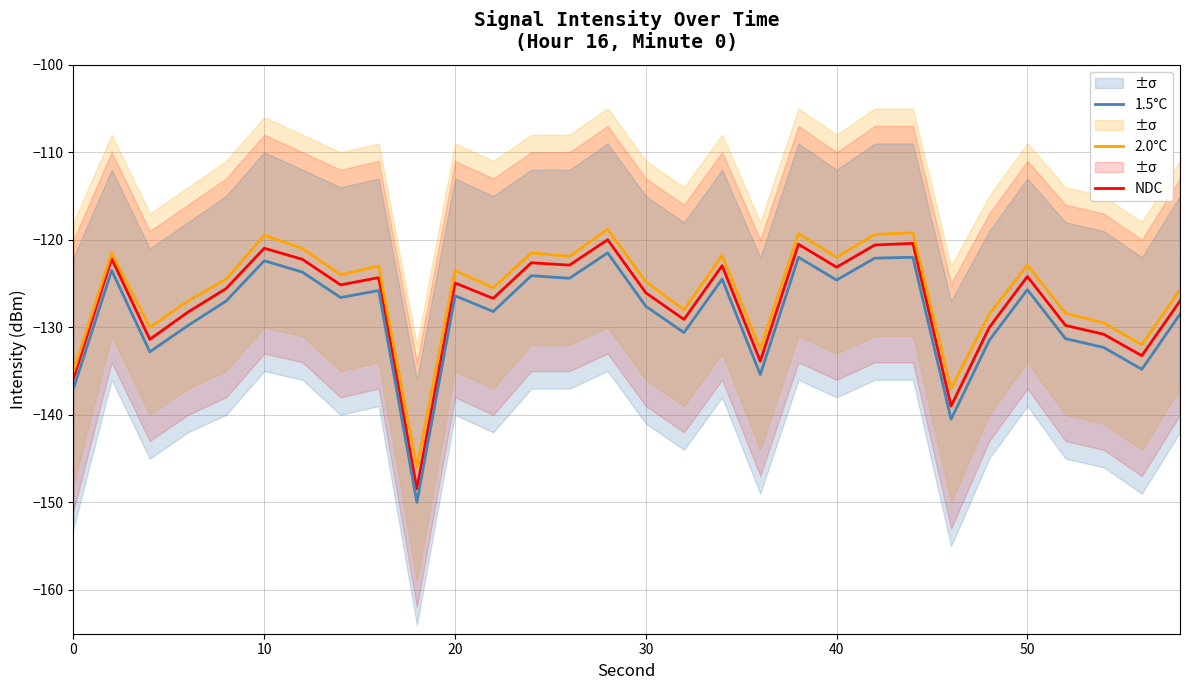

What value does the NDC series have at 50?

-124.2